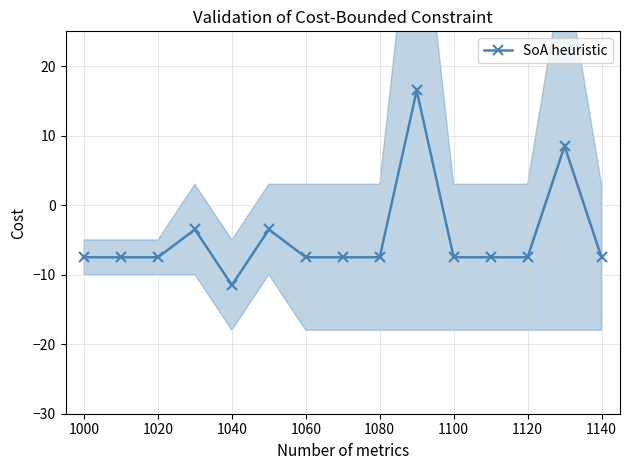

What is the label of the 13th point from the right?

1020